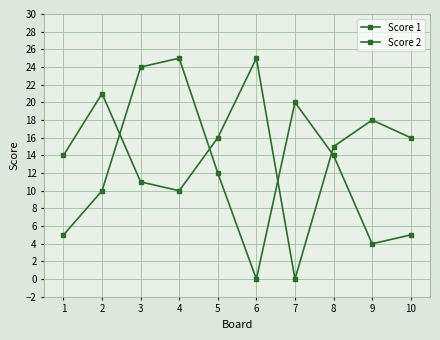

Which has a higher value, 7 or 10?

10